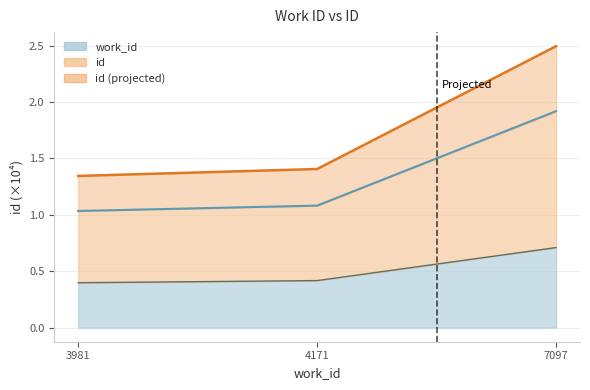

What is the lowest value of the id series?

1.3